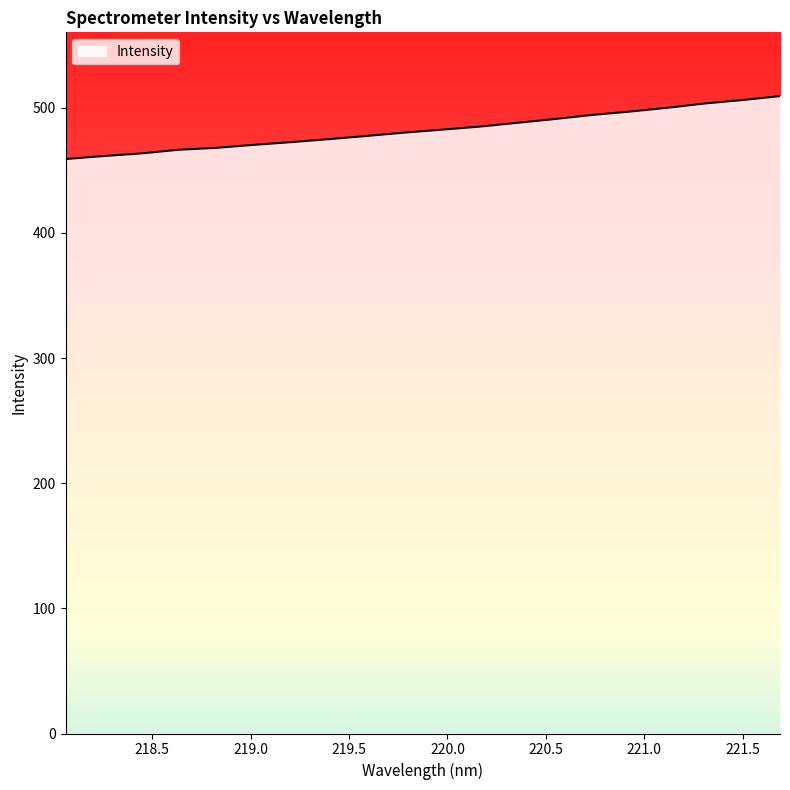

What is the difference between the maximum and minimum values?

50.3